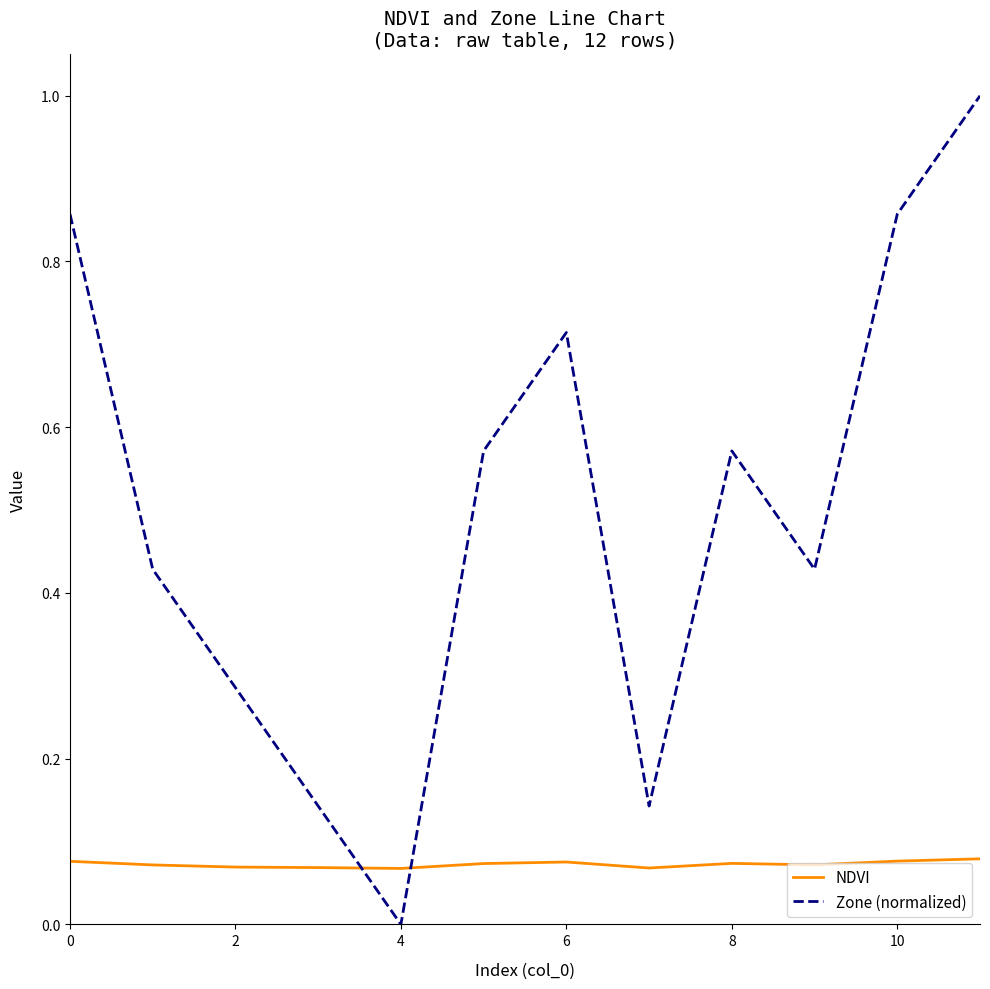

True or false: Zone (normalized) has more than 0 interior local peaks.

True